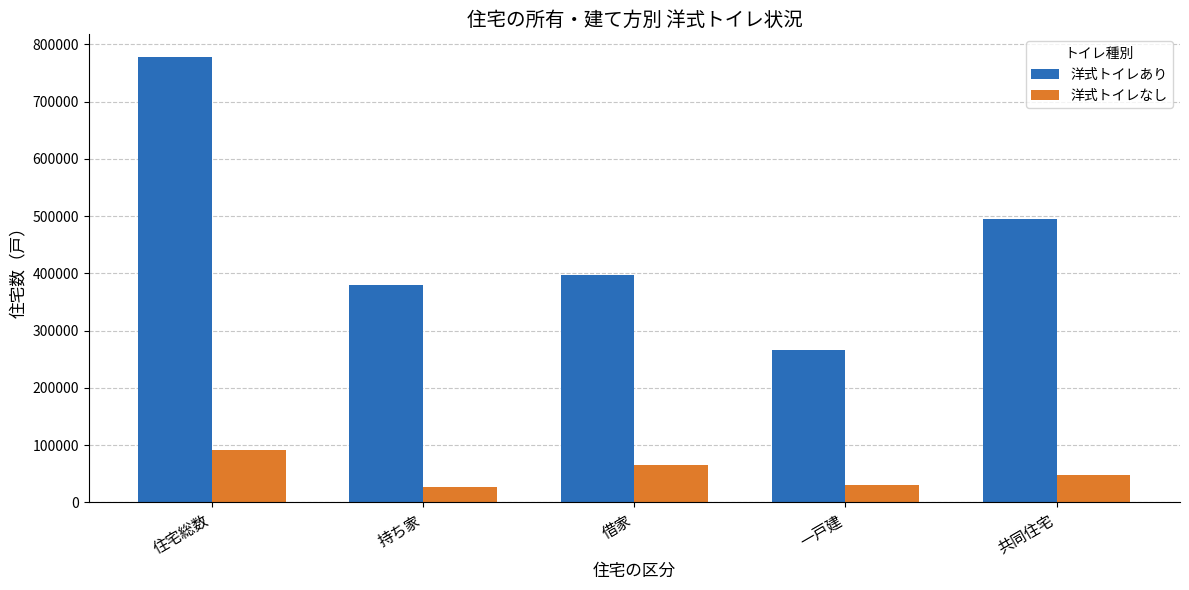

The value of 洋式トイレあり at 持ち家 is 651136. True or false?

False